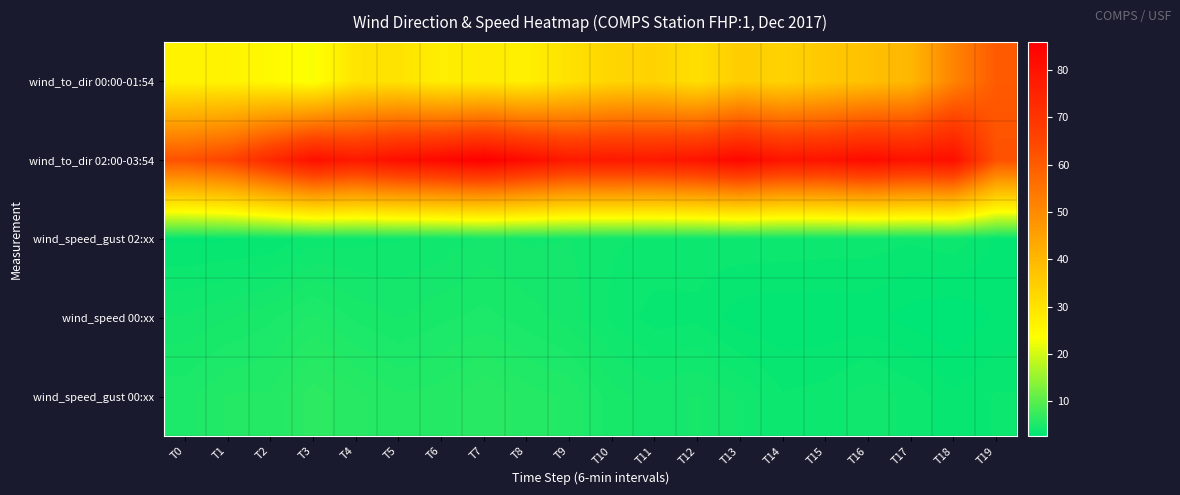

Rank the series at T17 from lowest to highest value.

wind_speed 00:xx, wind_speed_gust 02:xx, wind_speed_gust 00:xx, wind_to_dir 00:00-01:54, wind_to_dir 02:00-03:54